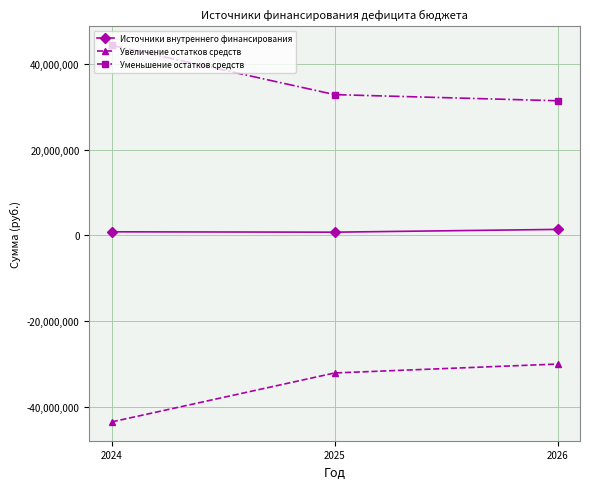

Rank the series at 2026 from lowest to highest value.

Увеличение остатков средств, Источники внутреннего финансирования, Уменьшение остатков средств